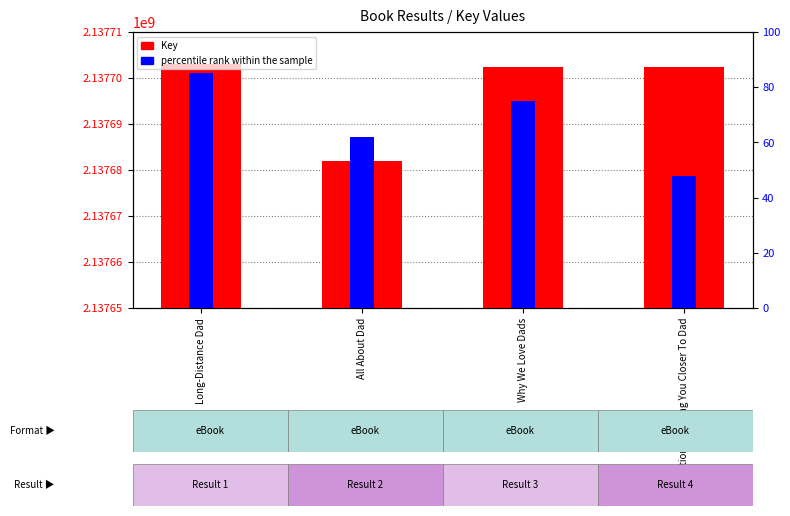

At which label does percentile rank within the sample reach its minimum?

Questions To Bring You Closer To Dad